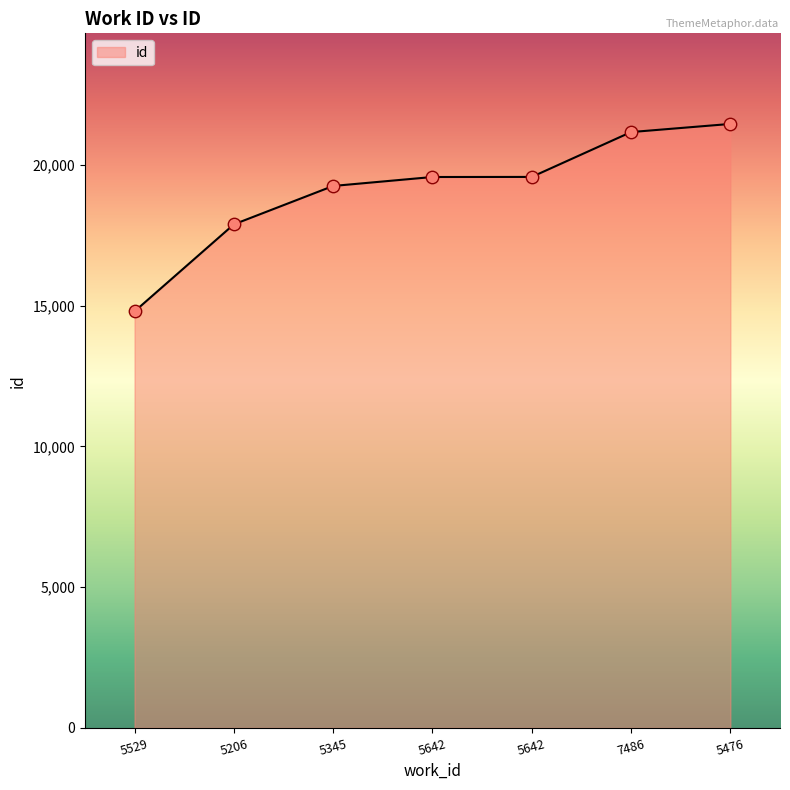

Approximately how many times larger is the value at 5206 compared to 5529?

1.2